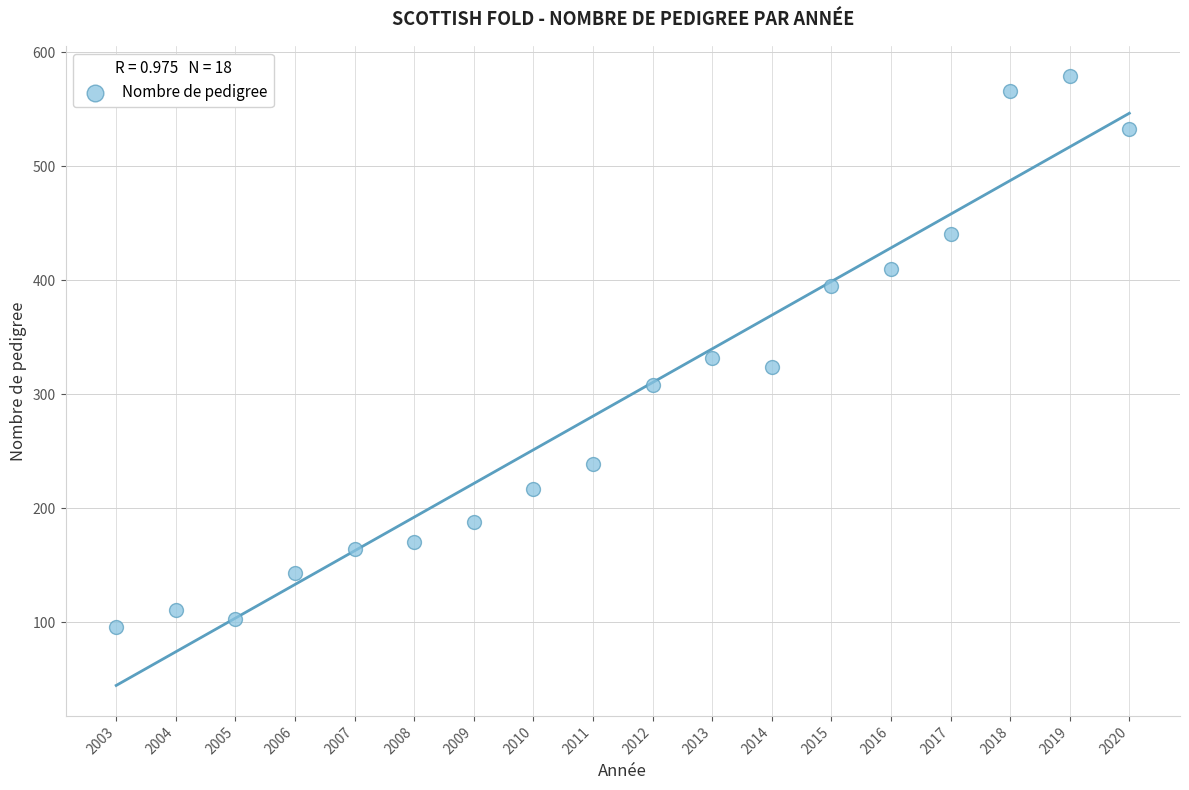

What is the range of Y values (max minus min)?

483